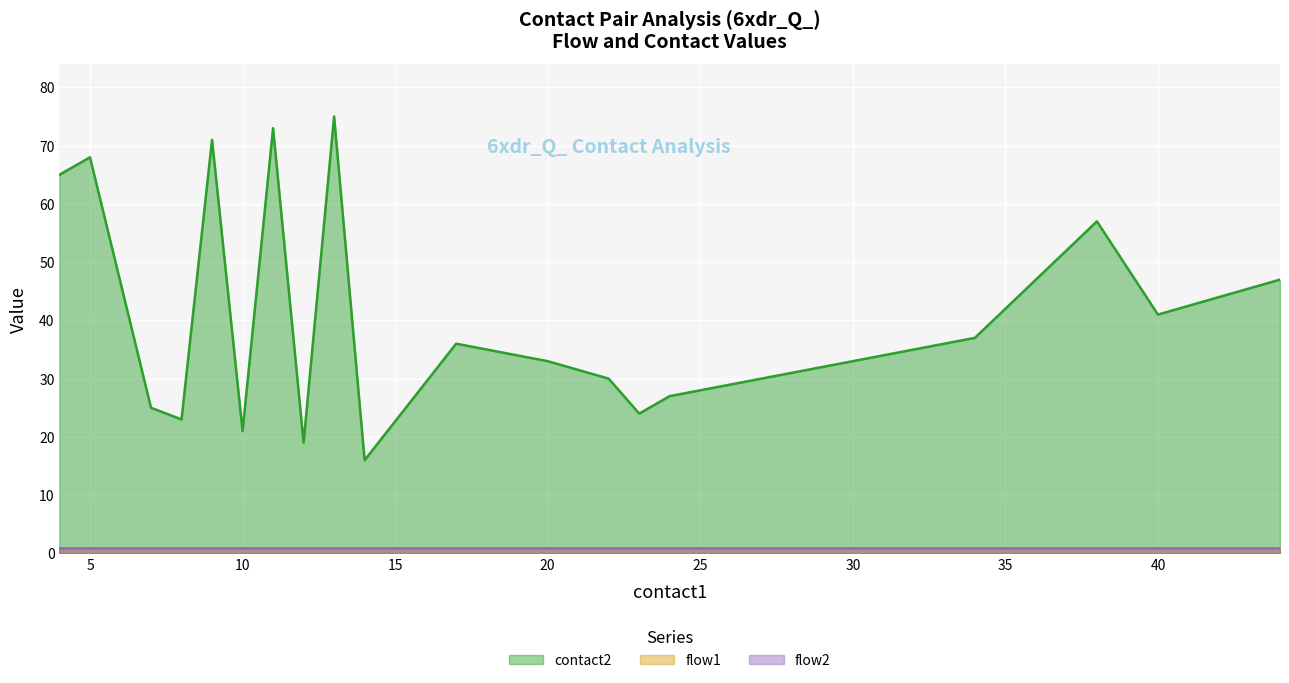

Reading left to right, list all the values displayed in this chart.

contact2: 4=65	5=68	7=25	8=23	9=71	10=21	11=73	12=19	13=75	14=16	17=36	18=35	20=33	22=30	23=24	24=27	34=37	38=57	40=41	44=47
flow1: 4=1	5=1	7=1	8=1	9=1	10=1	11=1	12=1	13=1	14=1	17=1	18=1	20=1	22=1	23=1	24=1	34=1	38=1	40=1	44=1
flow2: 4=1	5=1	7=1	8=1	9=1	10=1	11=1	12=1	13=1	14=1	17=1	18=1	20=1	22=1	23=1	24=1	34=1	38=1	40=1	44=1